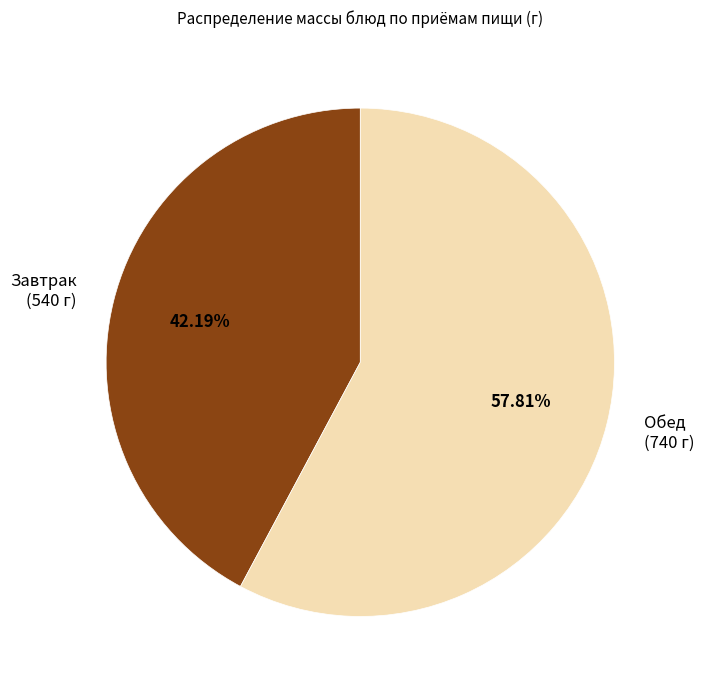

Combined, do Завтрак (540 г) and Обед (740 г) account for over 50%?

Yes